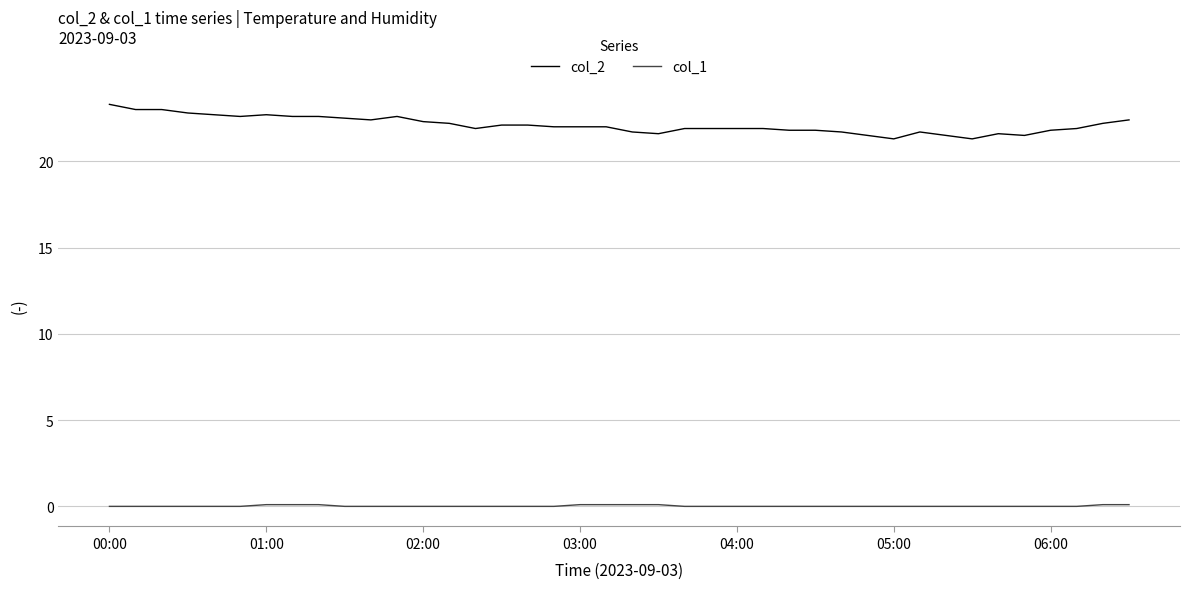

List the series in order of their peak value, lowest first.

col_1, col_2